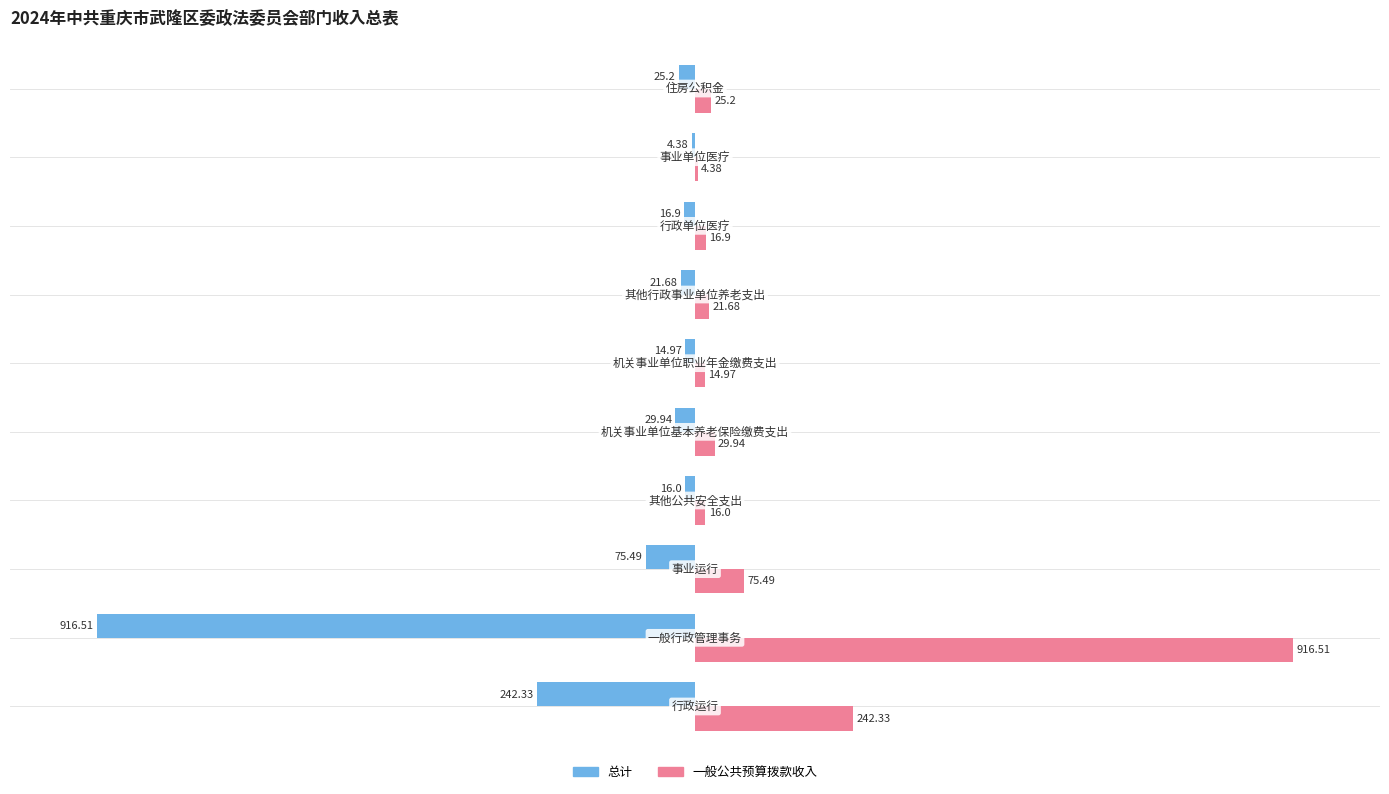

What is the sum of all 总计 values?

-1363.4